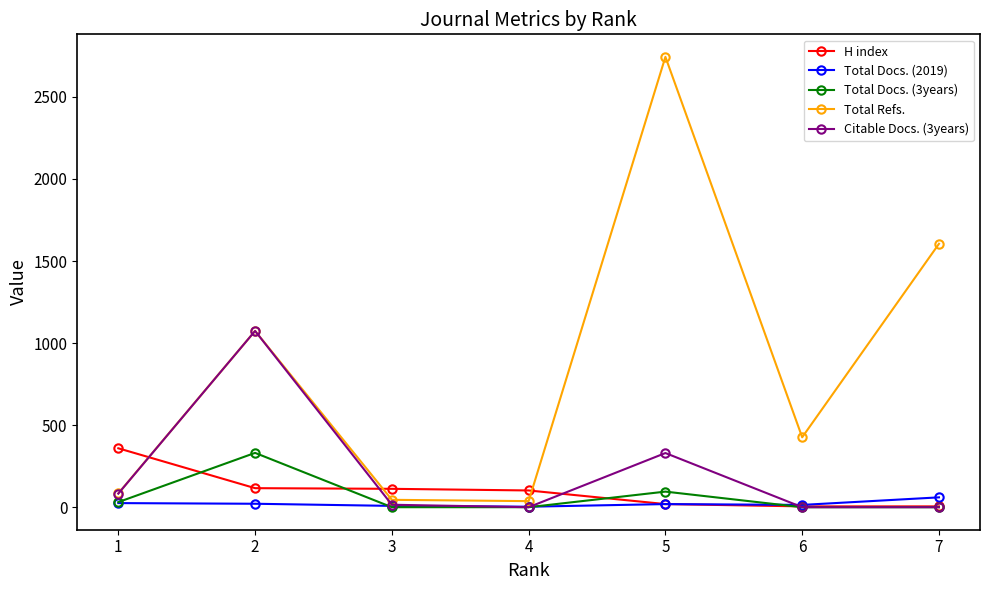

The value of H index at 2 is 116. True or false?

True